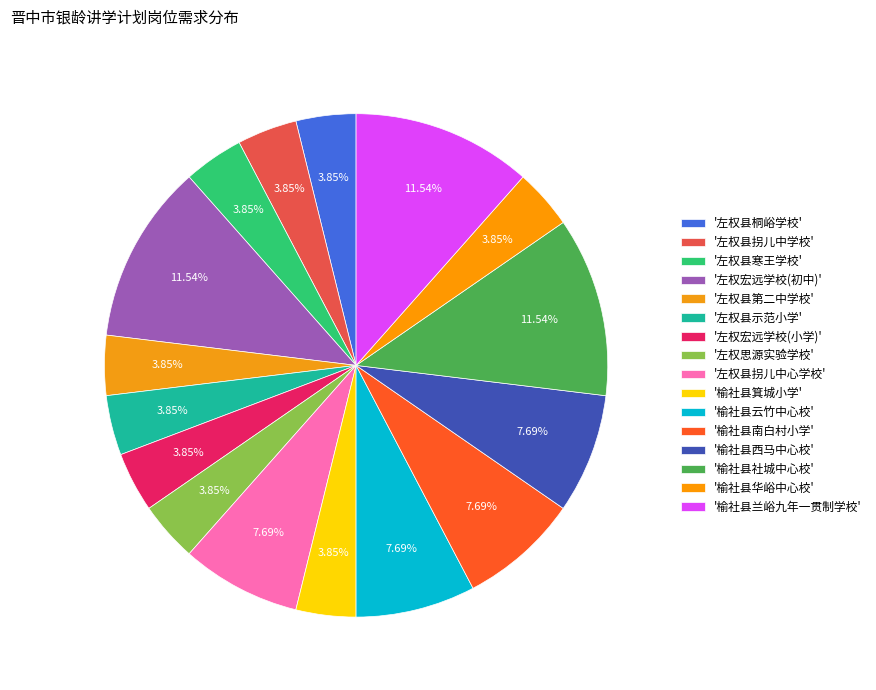

Is there a majority slice in this chart?

No